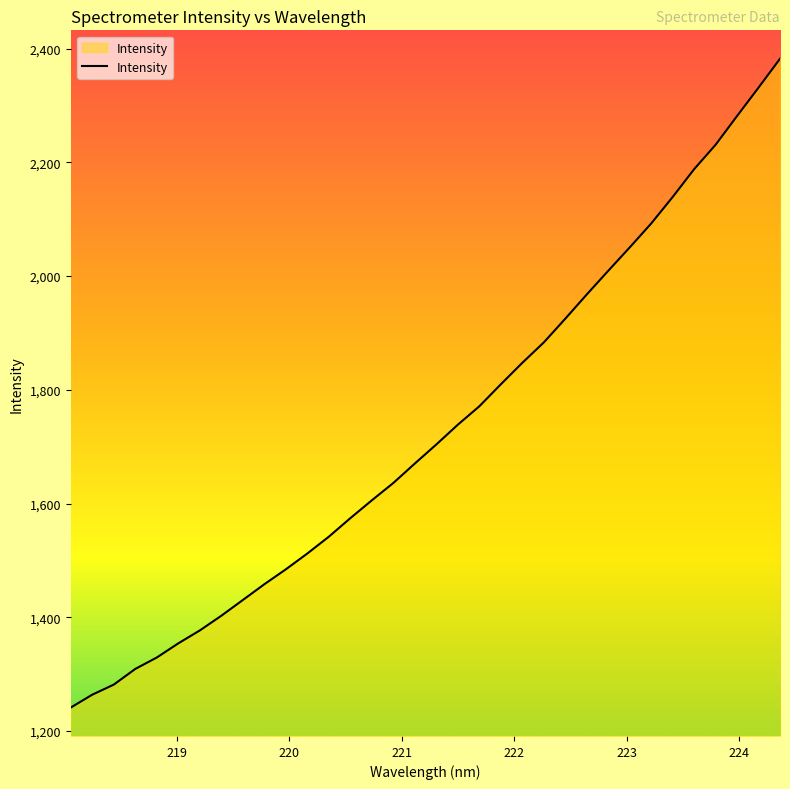

What is the difference between the maximum and minimum values?

1141.2